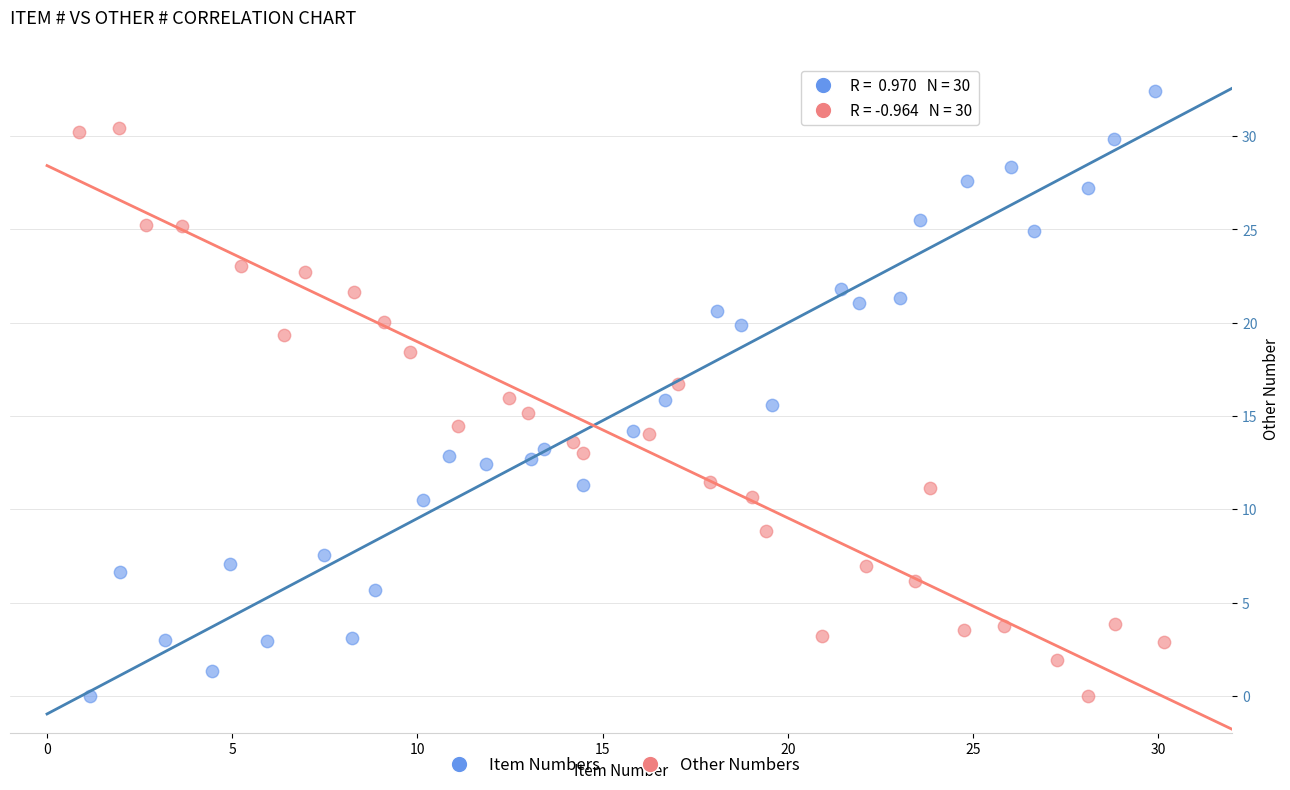

Which series contains the highest Y value?

Item Numbers